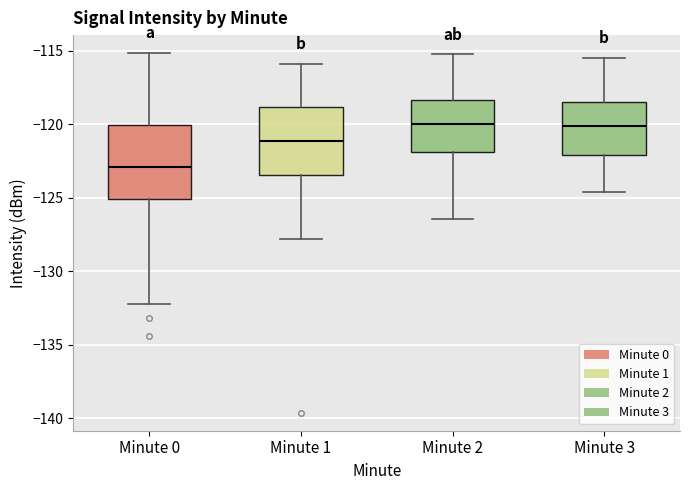

Reading left to right, read every box against the y-axis: the position of its median line, the range the box covers, and the ends of its whiskers. The values are not printed on the chart, so give them approximately, as read against the axis.

Minute 0: median -123.0, box -125.0 to -120.0, whiskers -132.0 to -115.0
Minute 1: median -121.0, box -123.5 to -119.0, whiskers -128.0 to -116.0
Minute 2: median -120.0, box -122.0 to -118.5, whiskers -126.5 to -115.0
Minute 3: median -120.0, box -122.0 to -118.5, whiskers -124.5 to -115.5